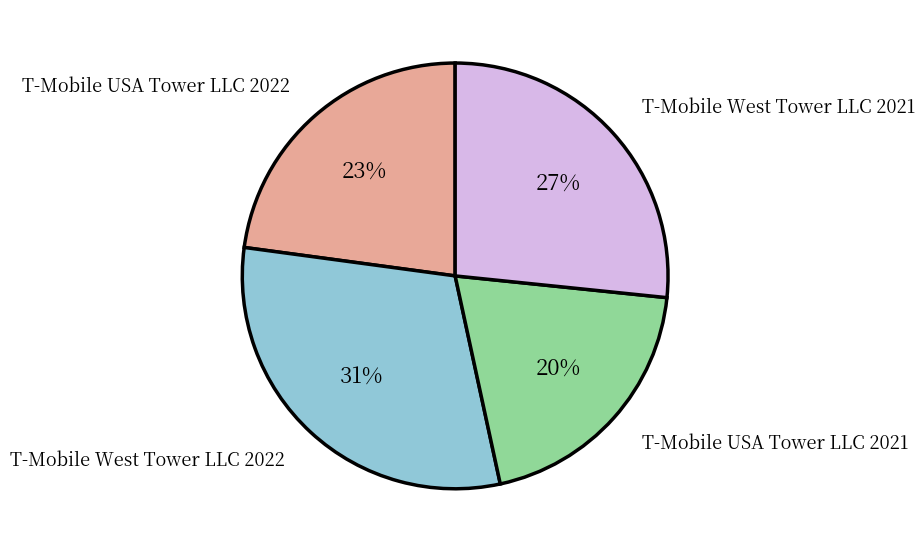

The T-Mobile USA Tower LLC 2021 slice represents 20% of the pie. True or false?

True